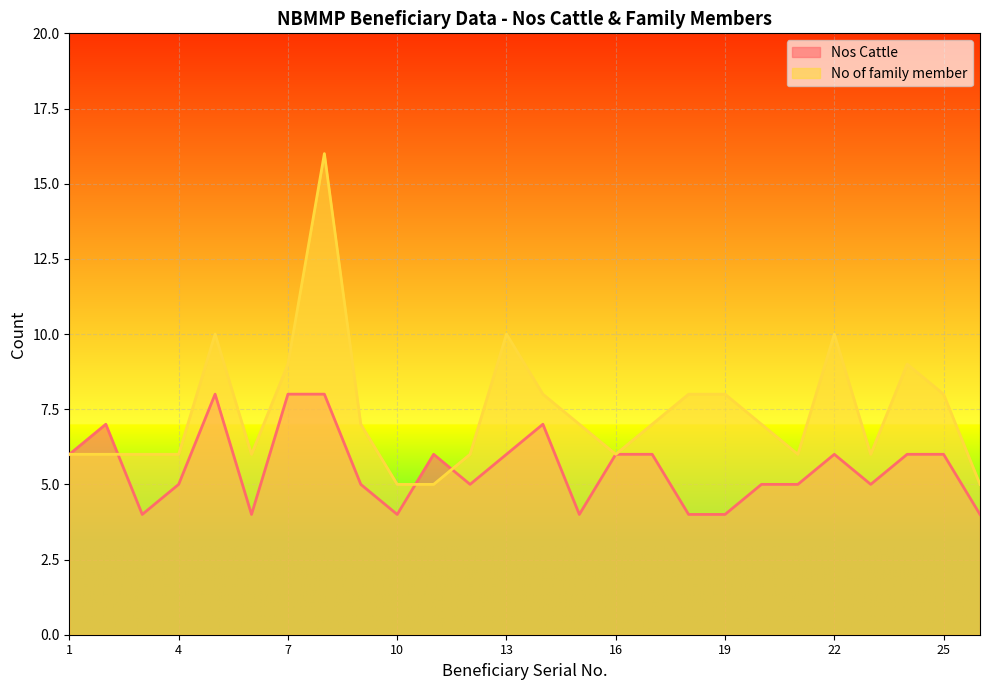

Which has a higher value, 15 or 17?

17